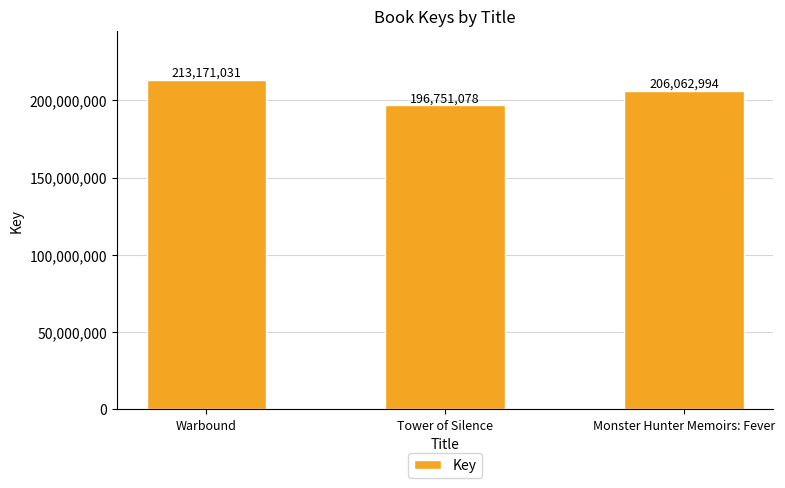

Reading left to right, list all the values displayed in this chart.

Warbound=213171031	Tower of Silence=196751078	Monster Hunter Memoirs: Fever=206062994